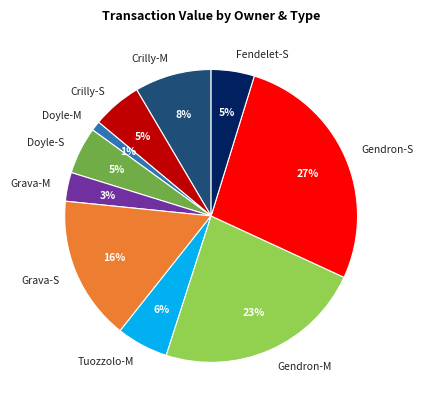

Between Crilly-M and Crilly-S, which is larger?

Crilly-M